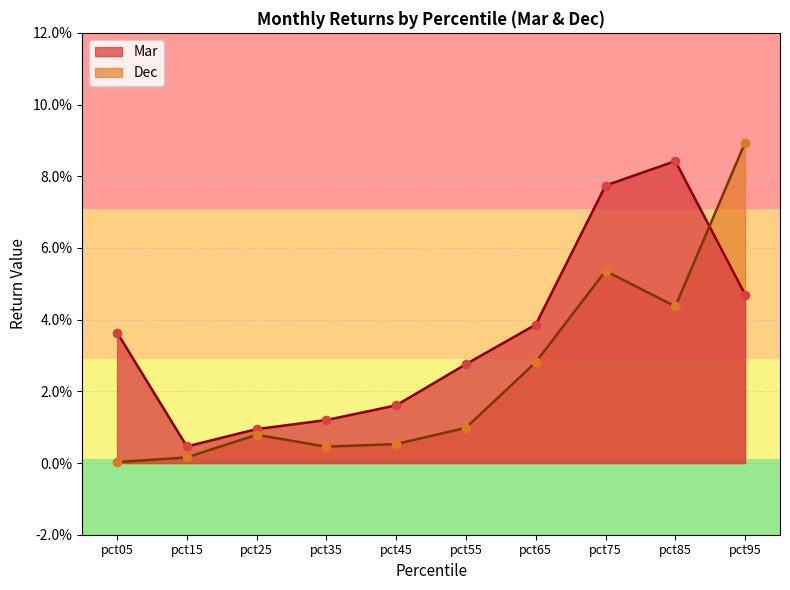

At how many categories does at least one series exceed 0?

10